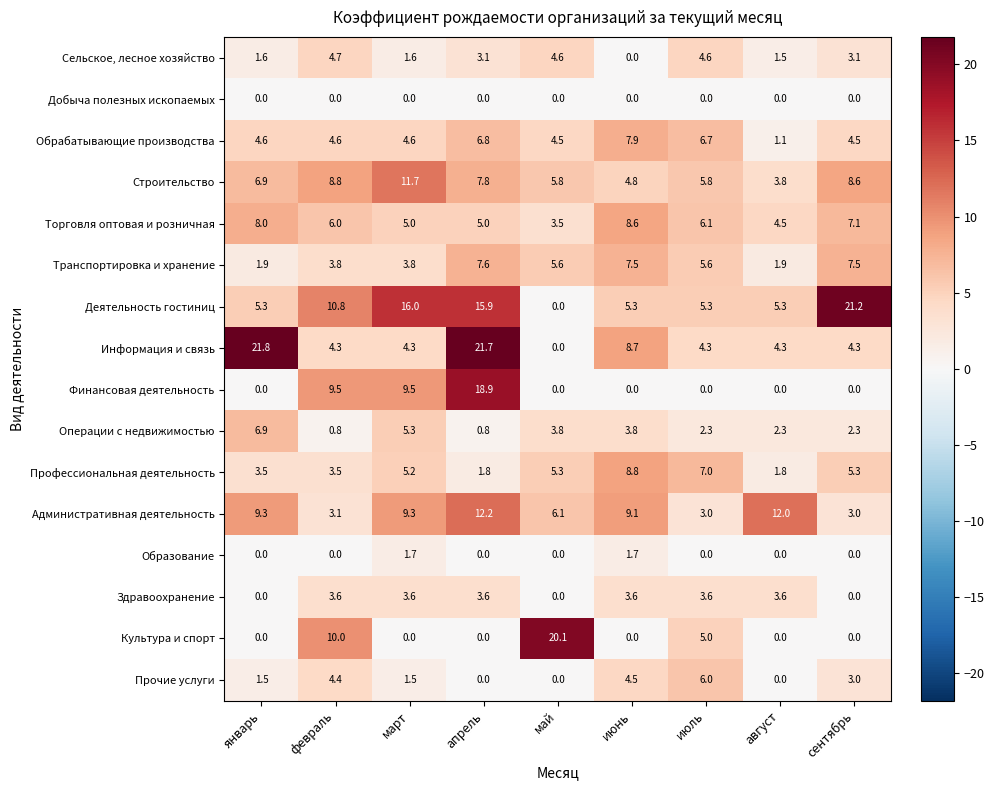

True or false: Прочие услуги has a value of 3.0 at сентябрь.

True